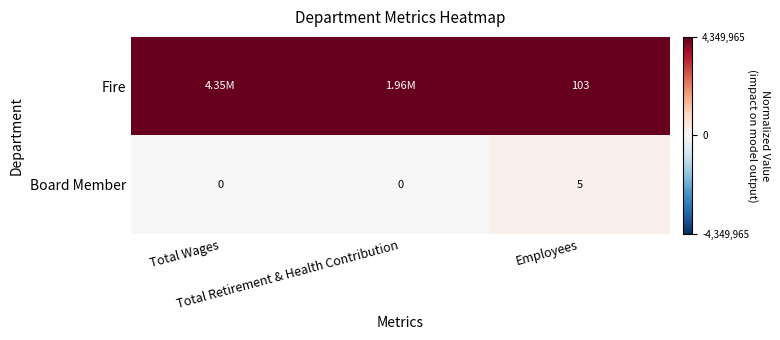

Which label corresponds to the largest value in the chart?

Total Wages